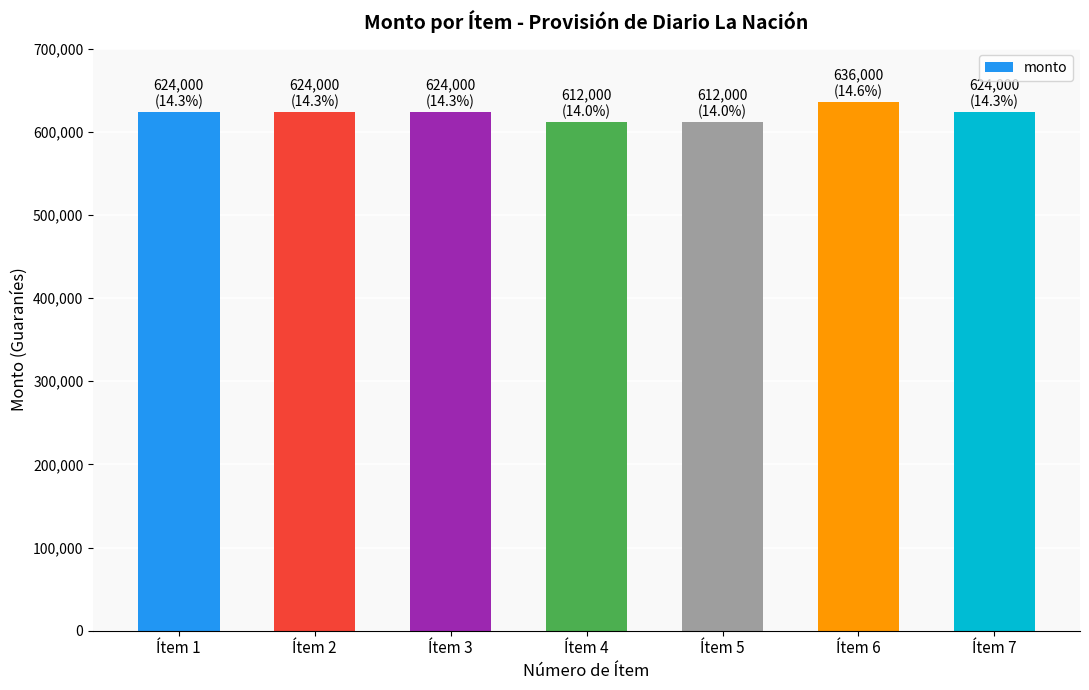

Which label corresponds to the largest value in the chart?

Ítem 6